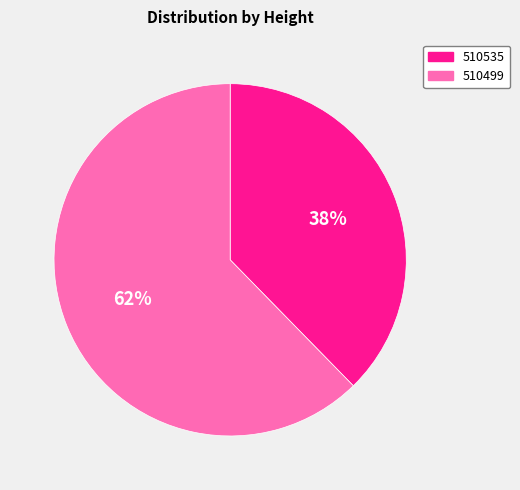

To the nearest percent, what portion does 510535 represent?

38%